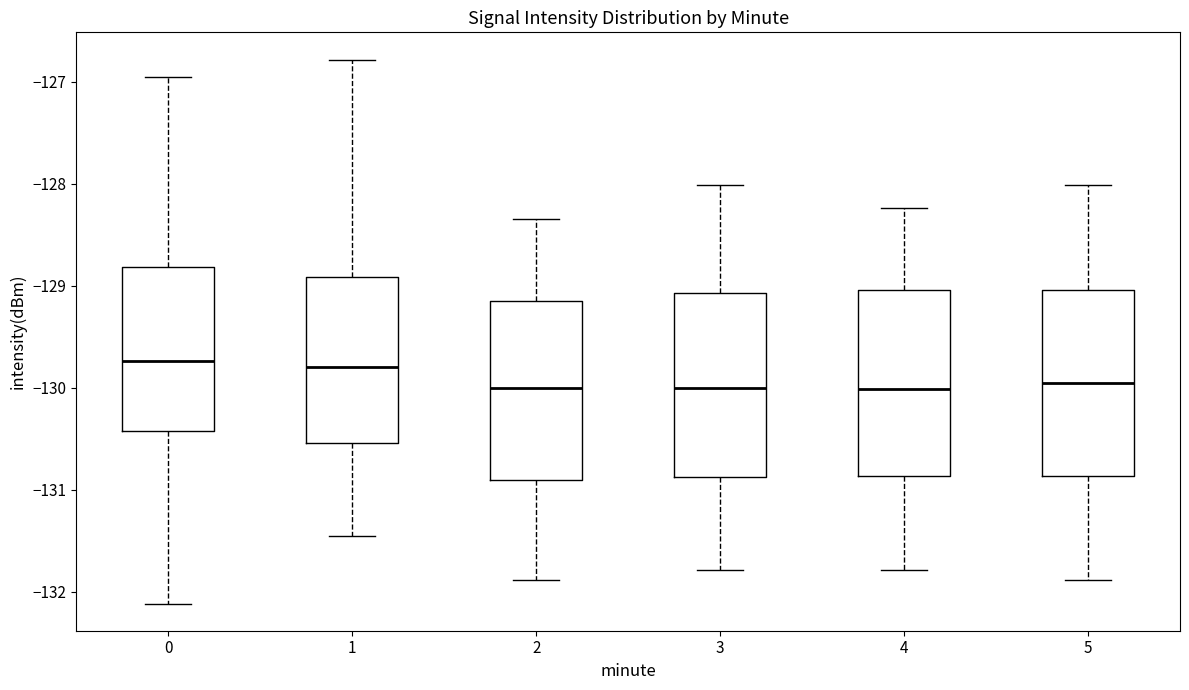

Reading left to right, read every box against the y-axis: the position of its median line, the range the box covers, and the ends of its whiskers. The values are not printed on the chart, so give them approximately, as read against the axis.

0: median -129.7, box -130.4 to -128.8, whiskers -132.1 to -127.0
1: median -129.8, box -130.5 to -128.9, whiskers -131.5 to -126.8
2: median -130.0, box -130.9 to -129.2, whiskers -131.9 to -128.3
3: median -130.0, box -130.9 to -129.1, whiskers -131.8 to -128.0
4: median -130.0, box -130.9 to -129.0, whiskers -131.8 to -128.2
5: median -130.0, box -130.9 to -129.0, whiskers -131.9 to -128.0